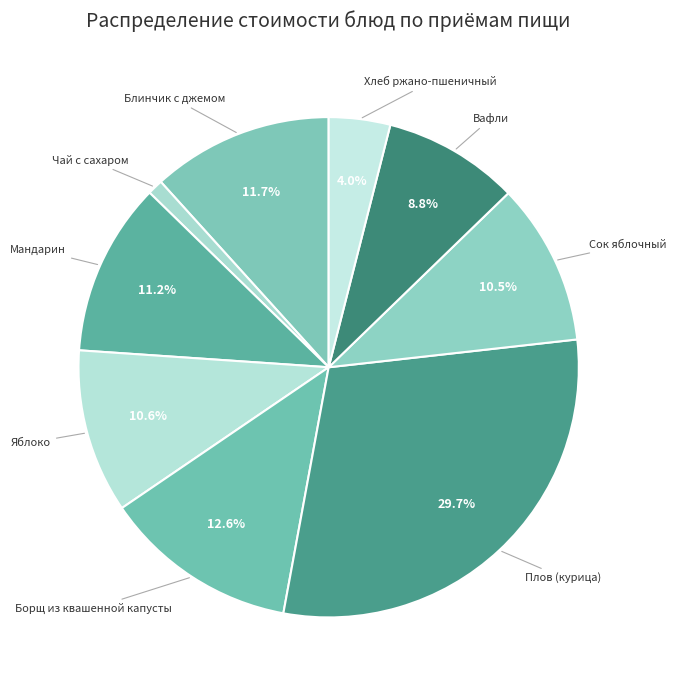

Does any single category account for the majority?

No